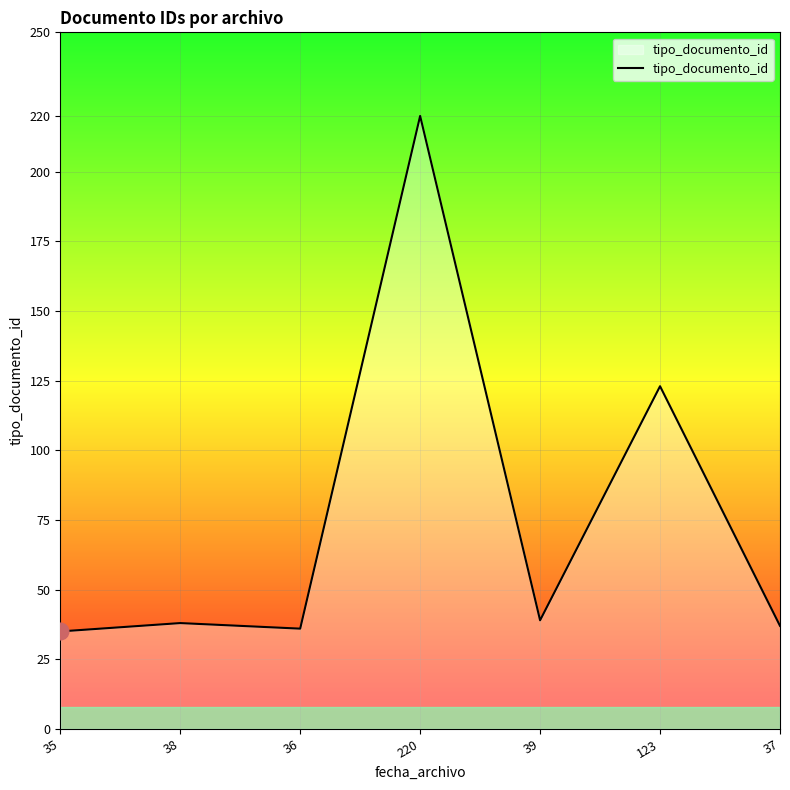

Reading left to right, transcribe all the data shown in this chart.

35	38	36	220	39	123	37